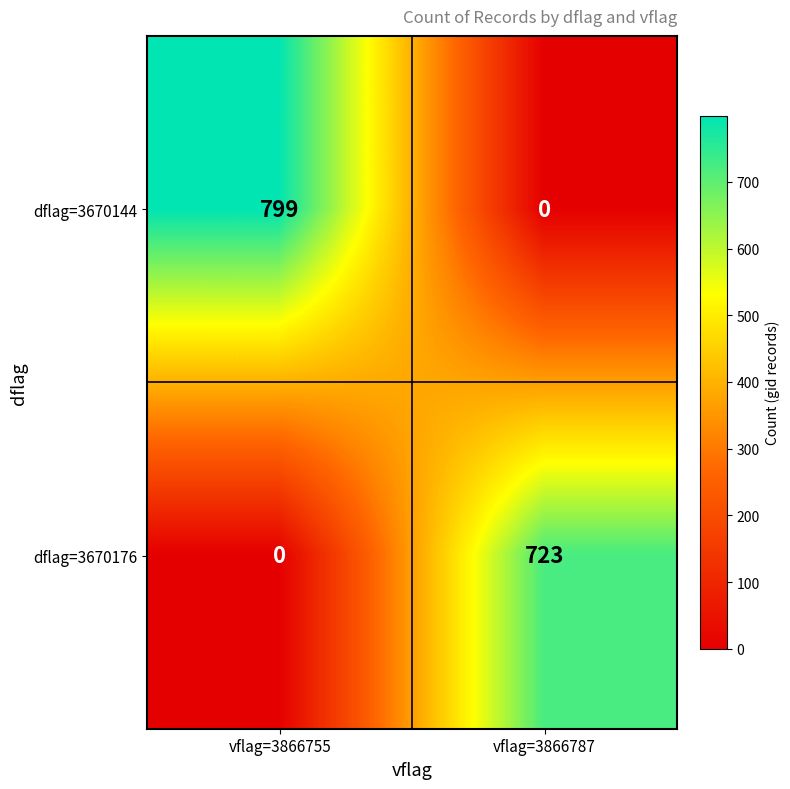

Reading right to left, what are all the values shown in this chart?

dflag=3670144: 0	799
dflag=3670176: 723	0